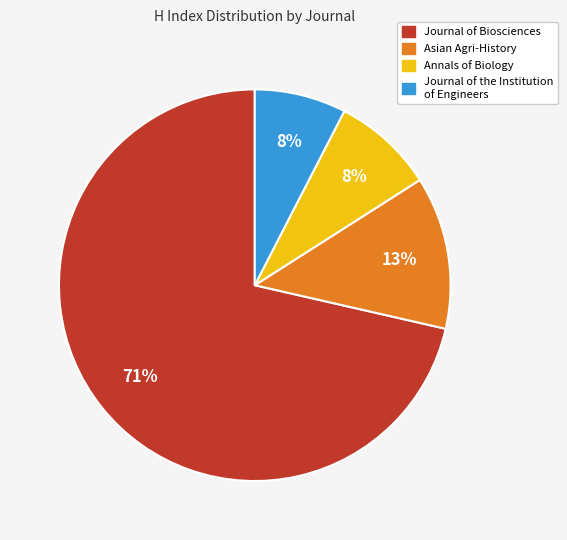

Combined, do Annals of Biology and Asian Agri-History account for over 50%?

No